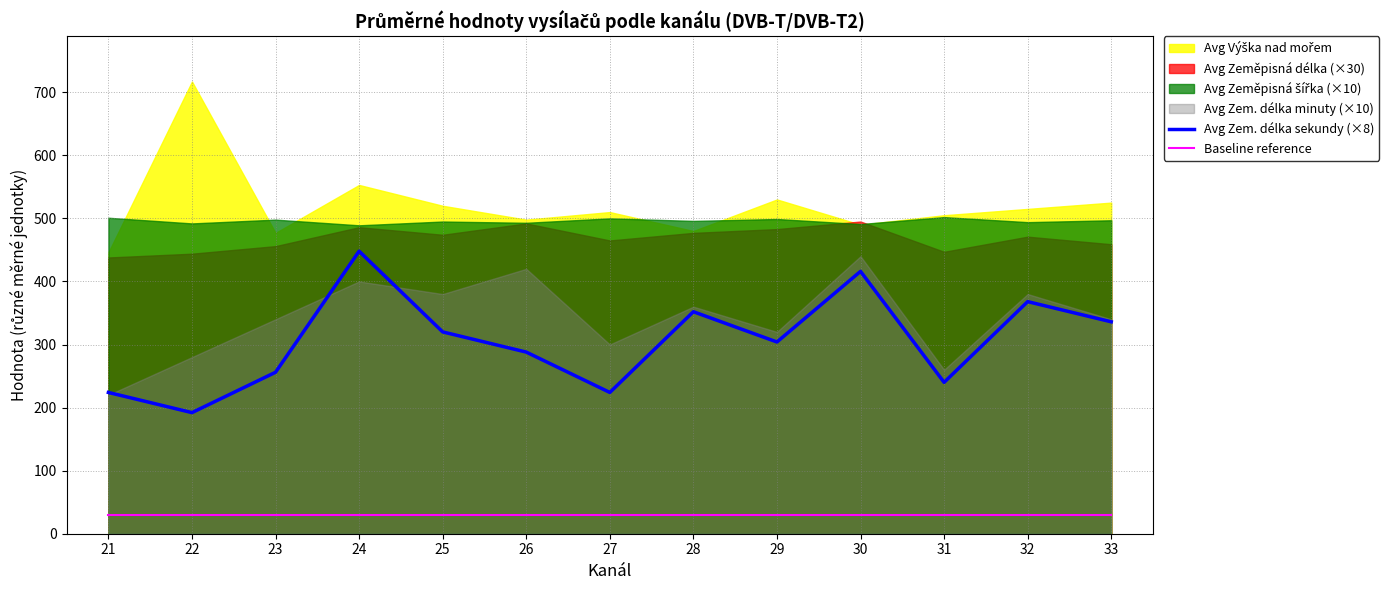

True or false: Avg Zem. délka sekundy (×8) and Baseline reference intersect in this chart.

False